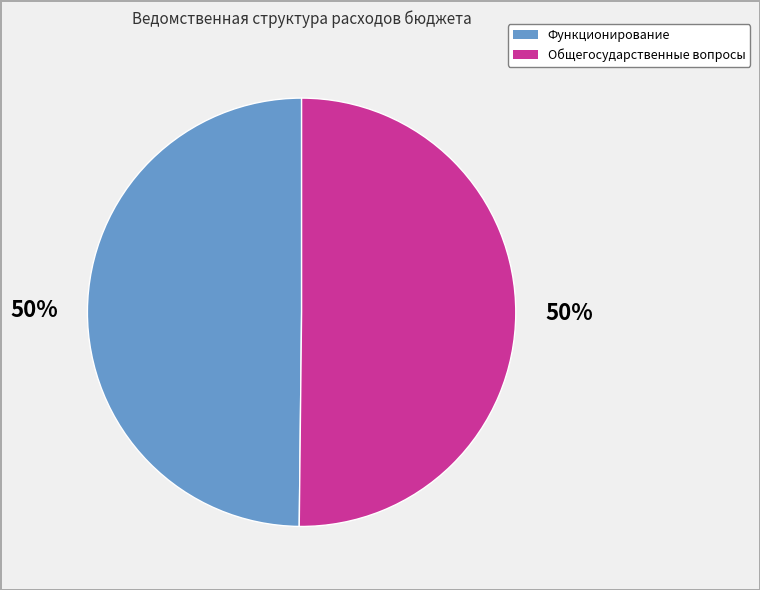

How many slices are in this pie chart?

2